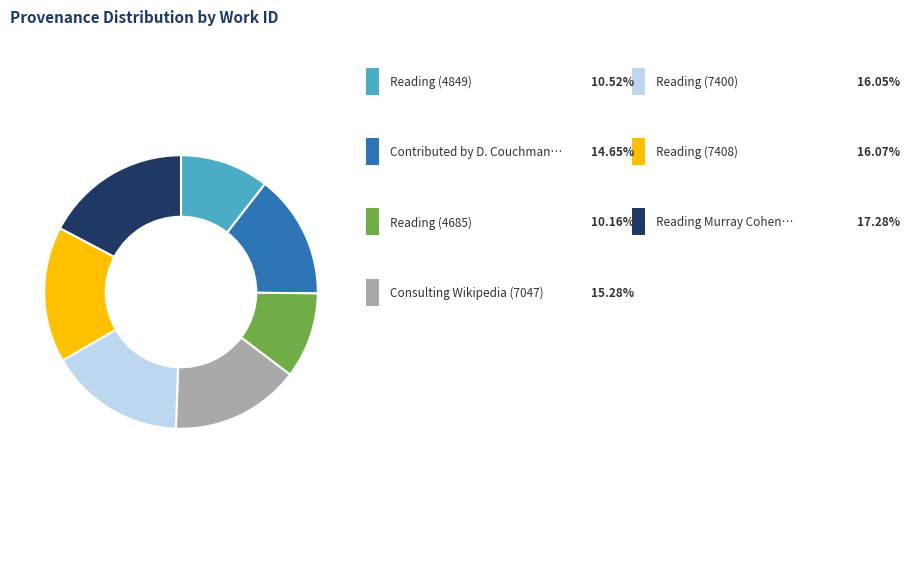

Is there a majority slice in this chart?

No